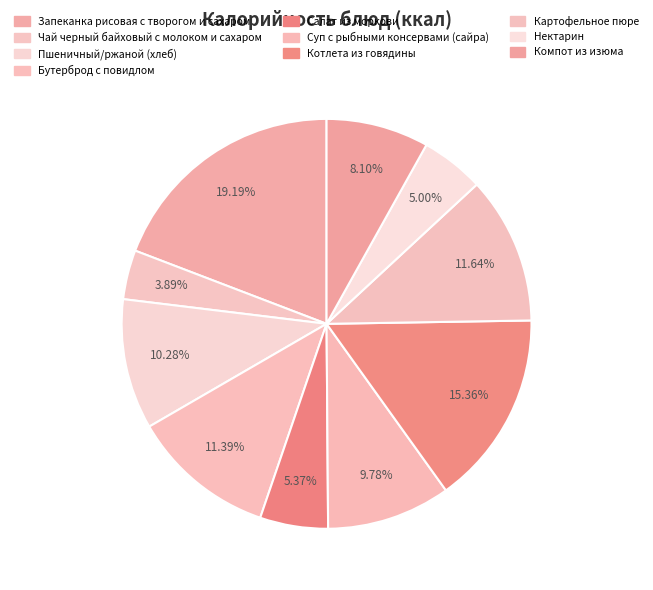

Is it true that Бутерброд с повидлом is 11% of the pie?

True